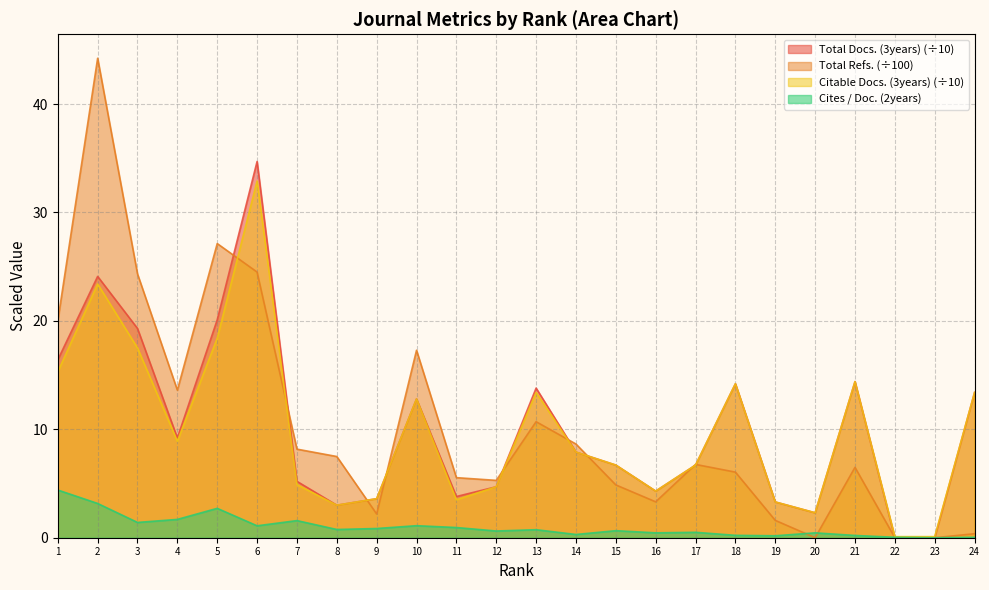

Reading left to right, transcribe all the data shown in this chart.

Total Docs. (3years): 16.4	24.1	19.3	9.2	20.1	34.7	5.2	3.0	3.6	12.8	3.8	4.7	13.8	7.9	6.7	4.3	6.7	14.2	3.3	2.3	14.4	0.0	0.0	13.4
Total Refs.: 20.0	44.2	24.3	13.6	27.1	24.5	8.2	7.5	2.2	17.3	5.5	5.3	10.7	8.6	4.9	3.3	6.8	6.0	1.6	0.0	6.5	0.0	0.0	0.4
Citable Docs. (3years): 15.3	23.4	17.5	8.9	18.4	32.9	4.9	3.0	3.6	12.8	3.5	4.7	13.4	7.9	6.7	4.3	6.7	14.2	3.3	2.3	14.4	0.1	0.1	13.4
Cites / Doc. (2years): 4.4	3.2	1.4	1.7	2.7	1.1	1.6	0.8	0.8	1.1	0.9	0.6	0.7	0.3	0.7	0.5	0.5	0.2	0.2	0.5	0.2	0.0	0.0	0.0